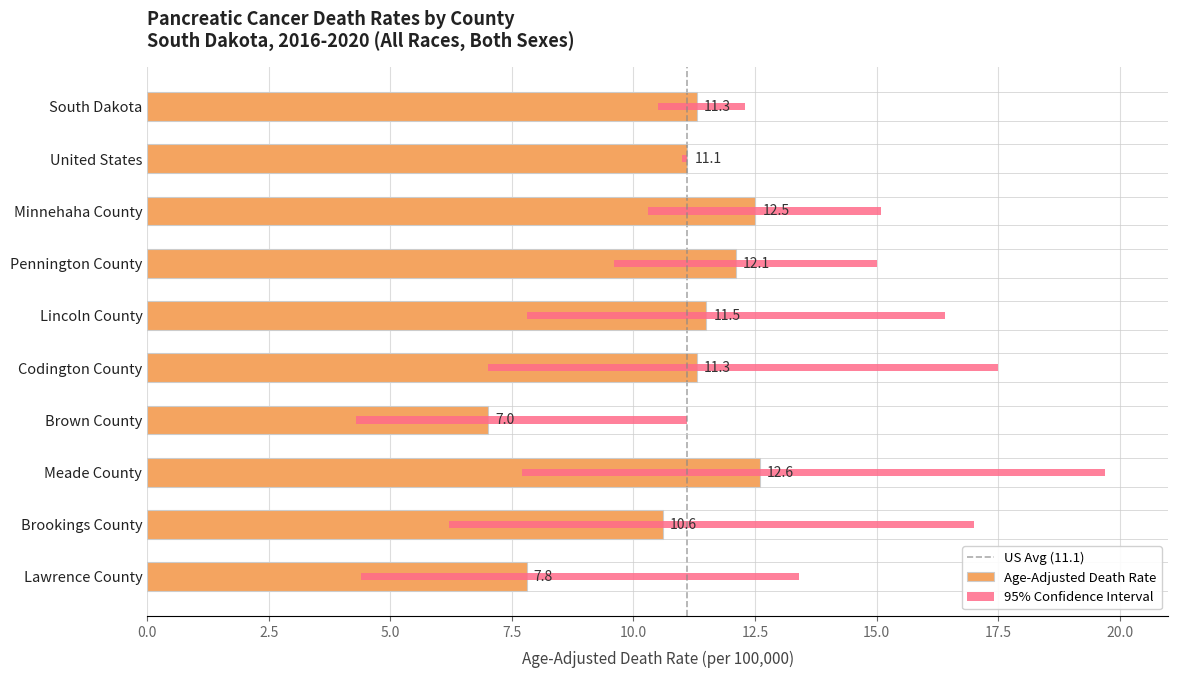

What position from the left is Pennington County?

4